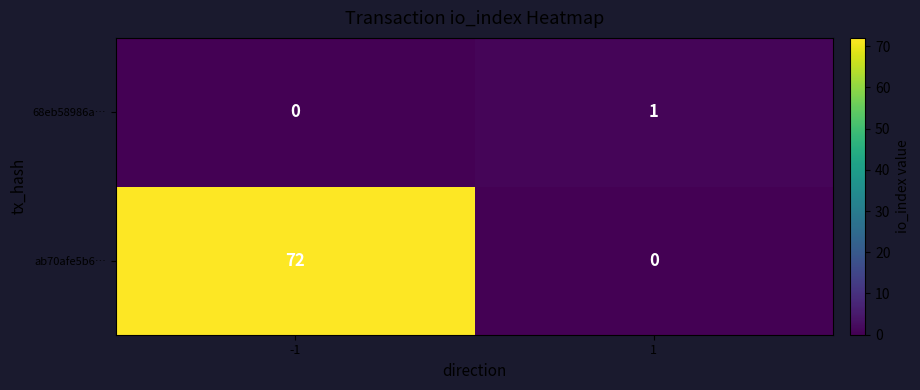

At how many categories does at least one series exceed 32?

1